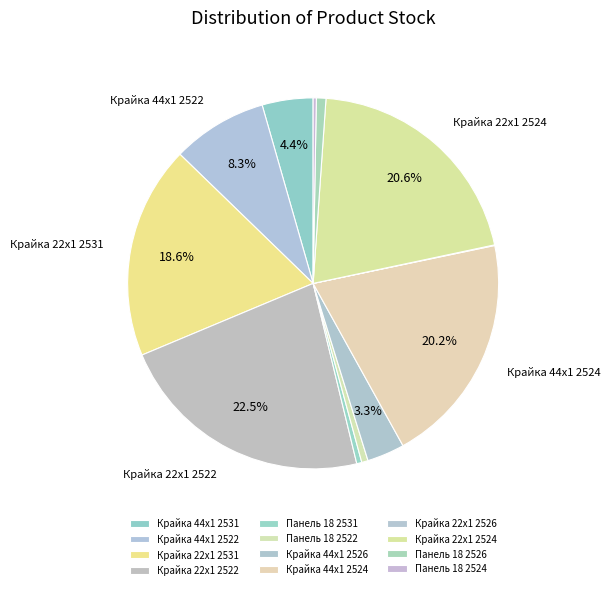

The Крайка 22x1 2522 slice represents 22% of the pie. True or false?

True